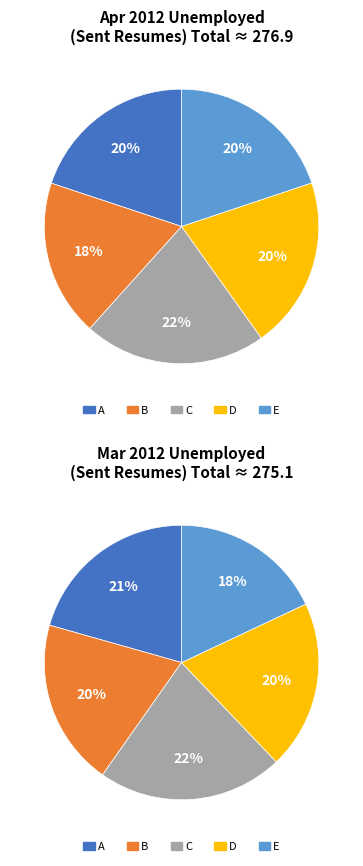

The LNU03044204 slice represents 11% of the pie. True or false?

False